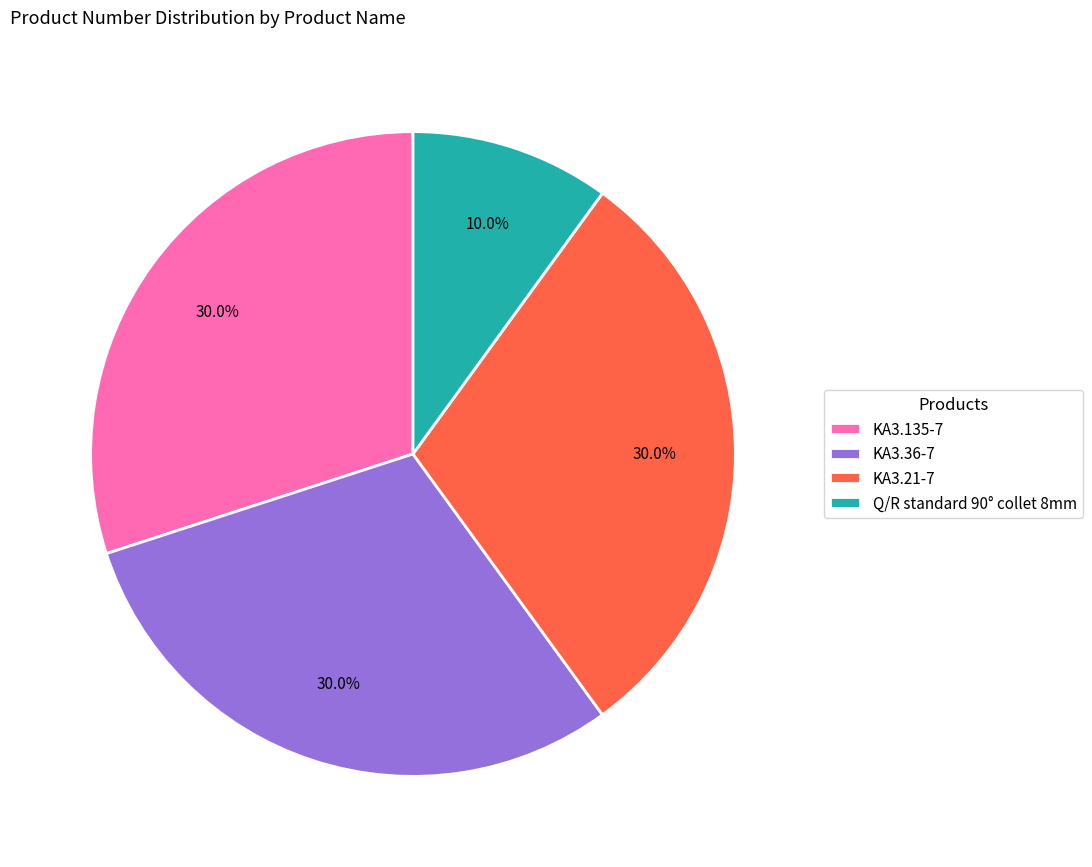

True or false: KA3.135-7 accounts for 37% of the total.

False